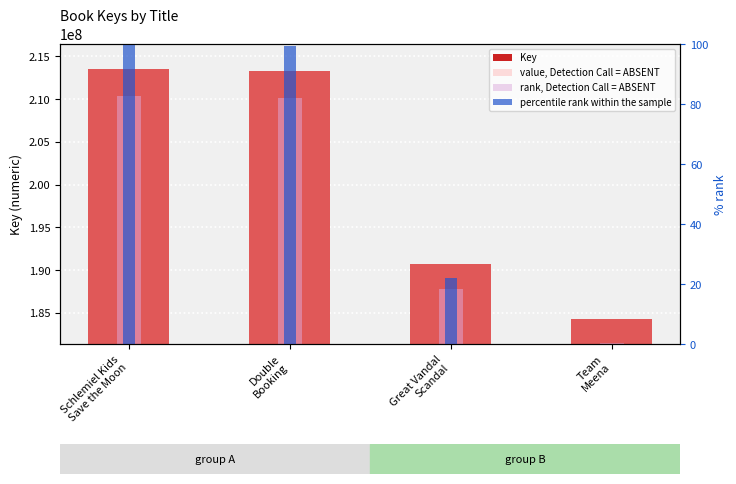

What is the difference between the maximum and minimum values in the value, Detection Call = ABSENT series?

29251489.0